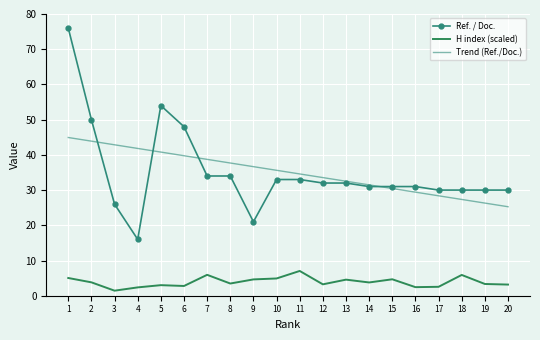

How many categories are shown in the chart?

20